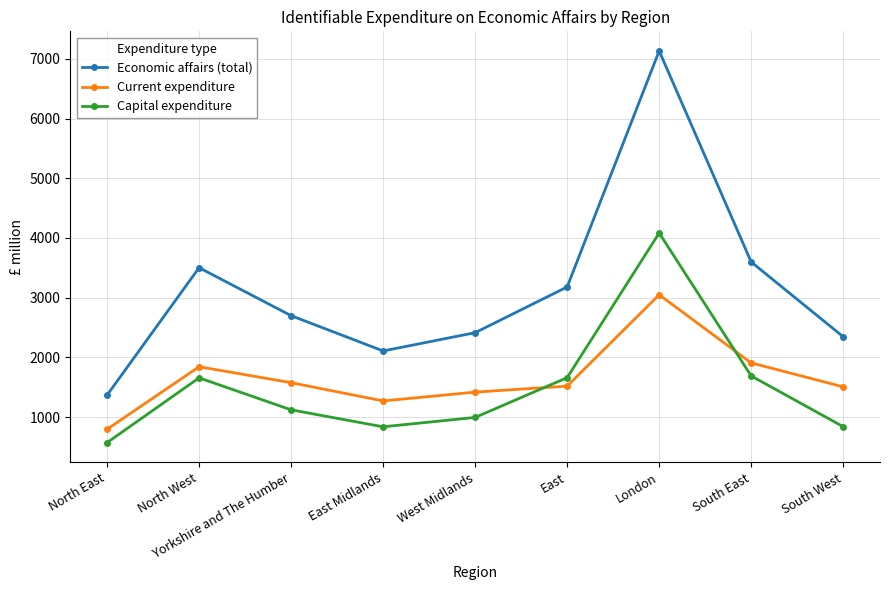

Is the value of Economic affairs (total) at South West greater than the value of Capital expenditure at Yorkshire and The Humber?

Yes